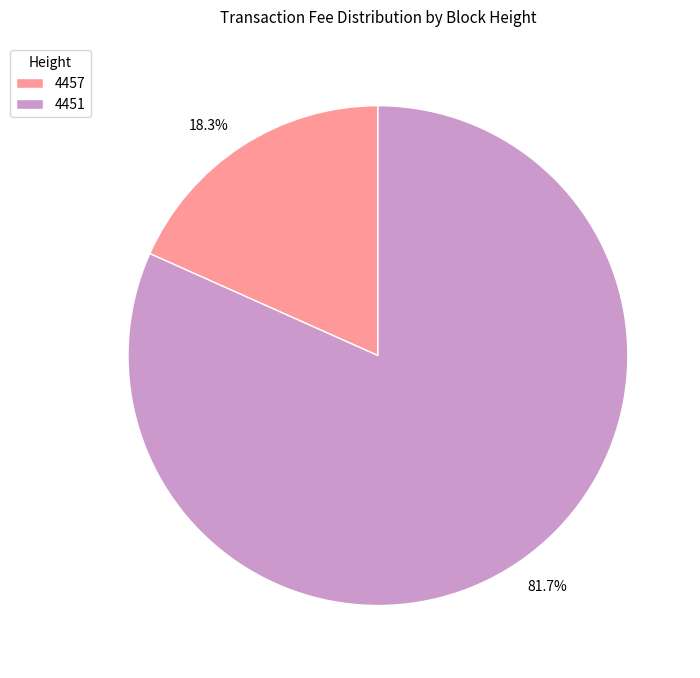

To the nearest percent, what percentage of the pie is 4457?

18%